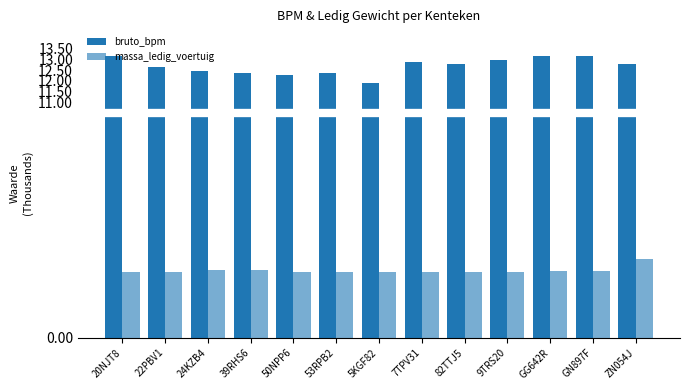

Are the bars horizontal?

No